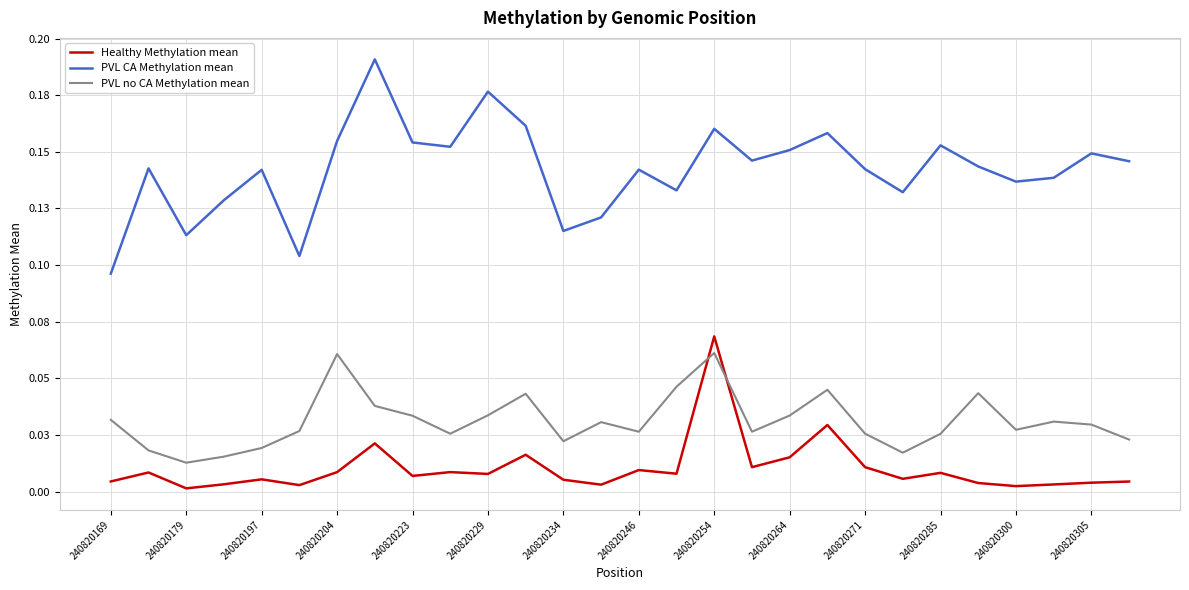

True or false: Healthy Methylation mean and PVL CA Methylation mean cross at least once.

False